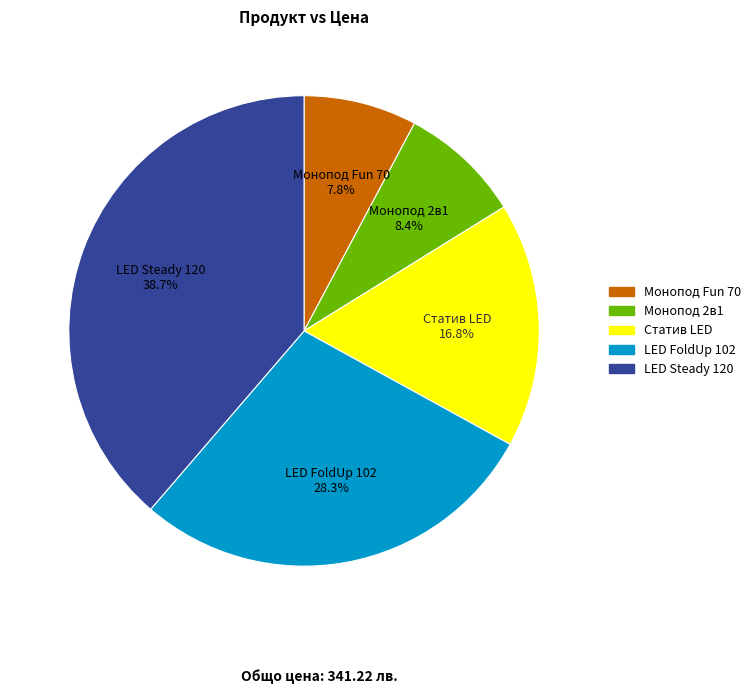

Count the number of slices in the pie.

5